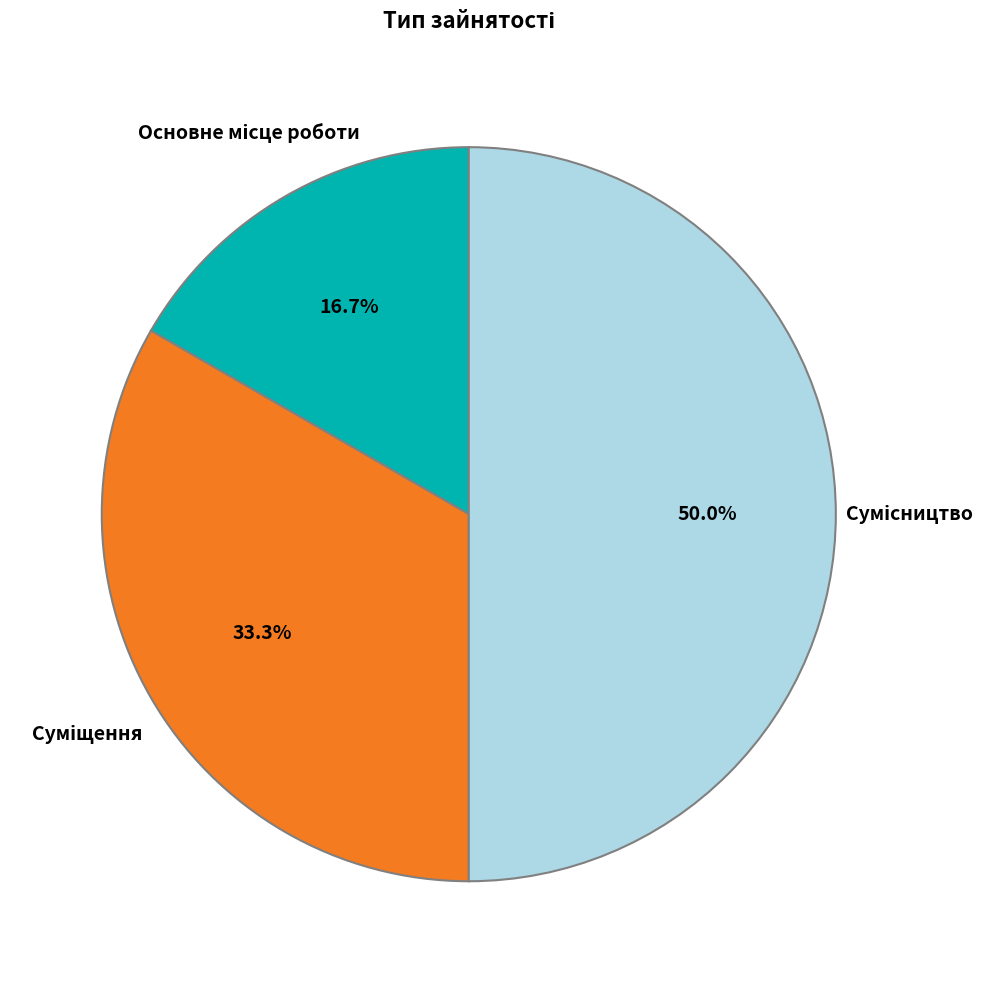

Which category has the biggest portion of the pie?

Сумісництво